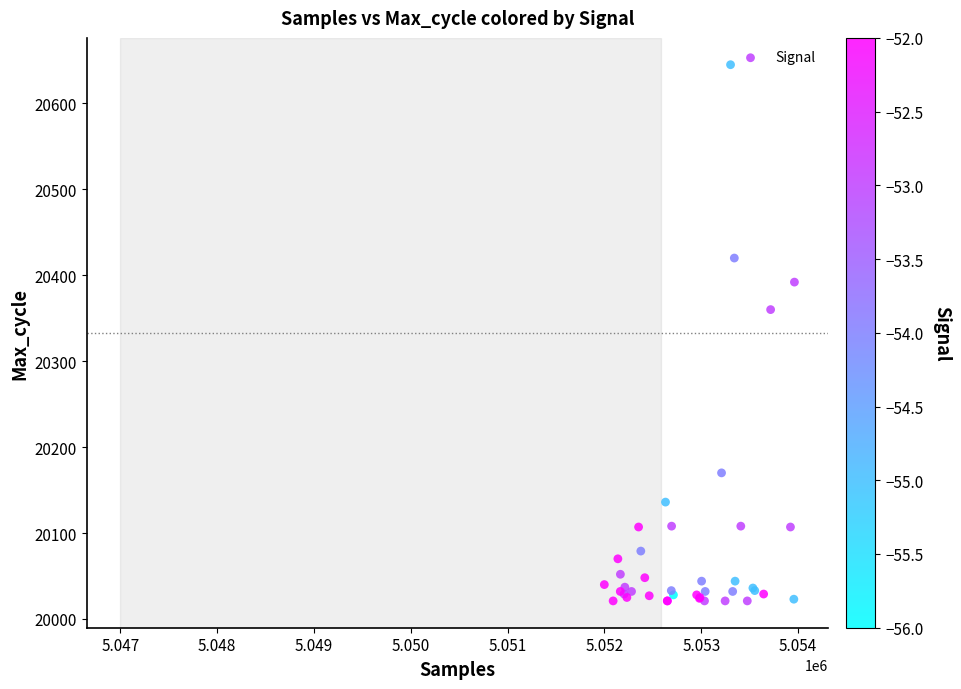

What Y value in the scatter plot is closest to 20333?

20360